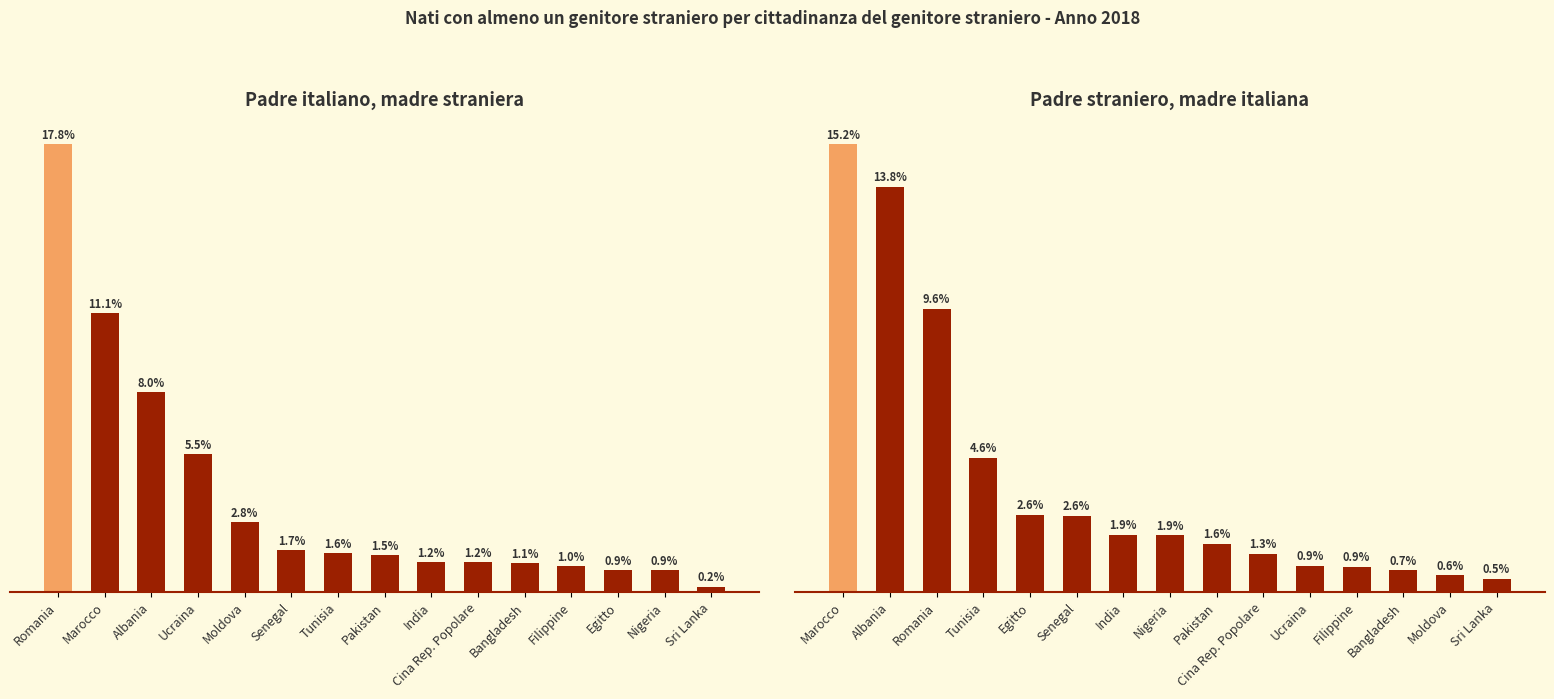

What is the lowest value of the padre italiano madre straniera series?

0.2